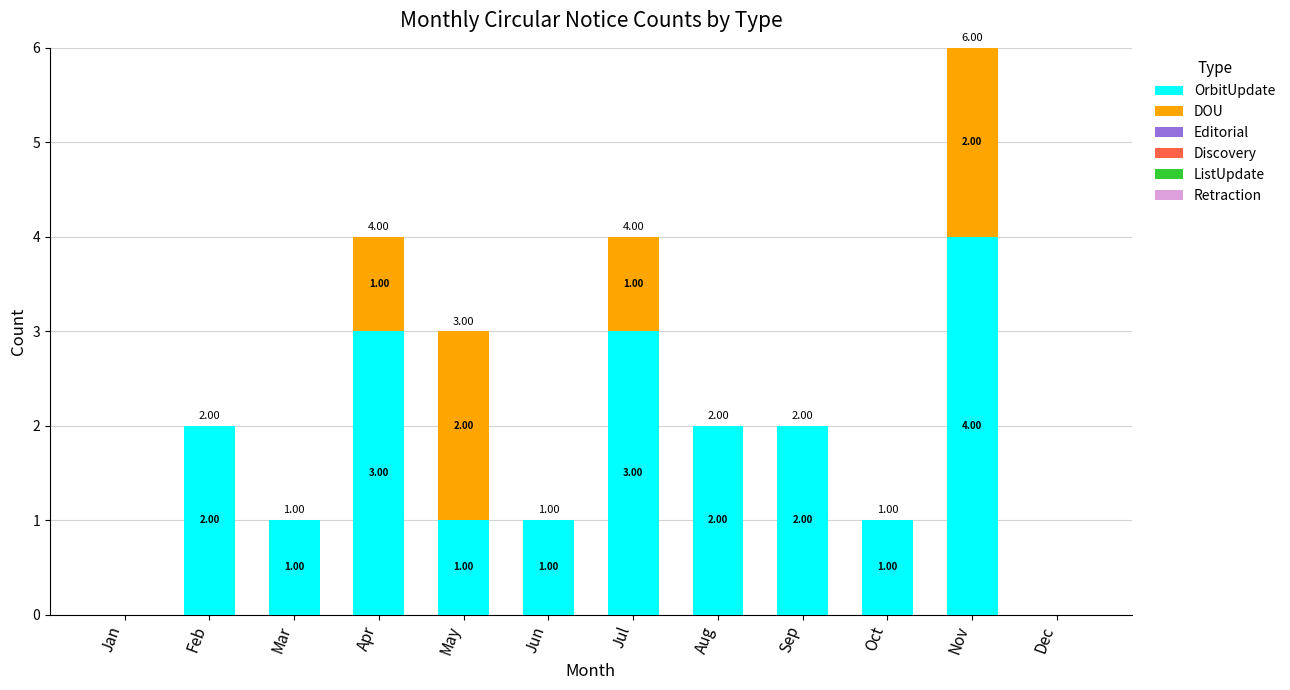

What is the sum of the OrbitUpdate values at Apr and Oct?

4